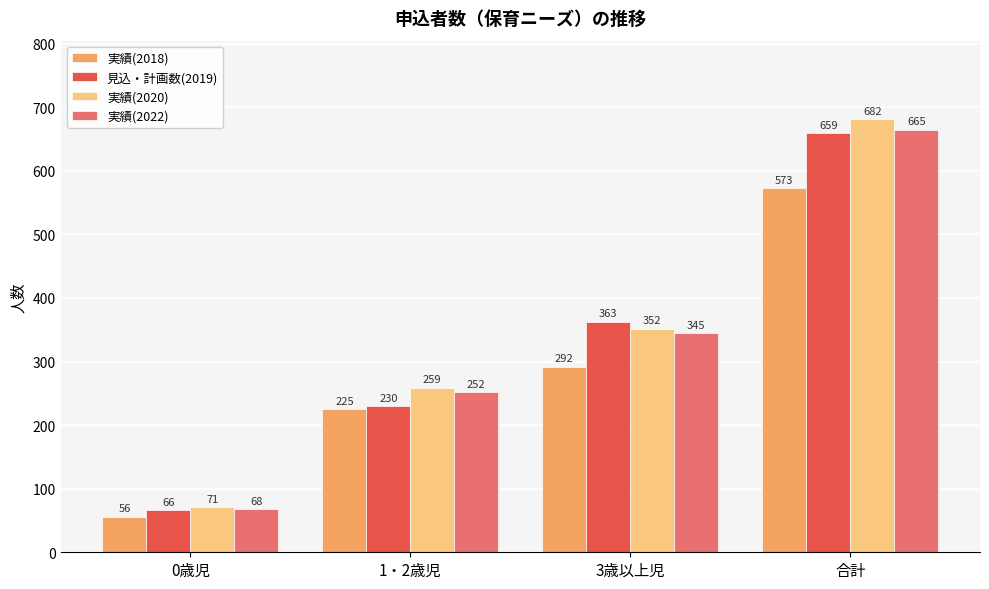

What is the difference between the 実績(2020) values at 3歳以上児 and 合計?

330